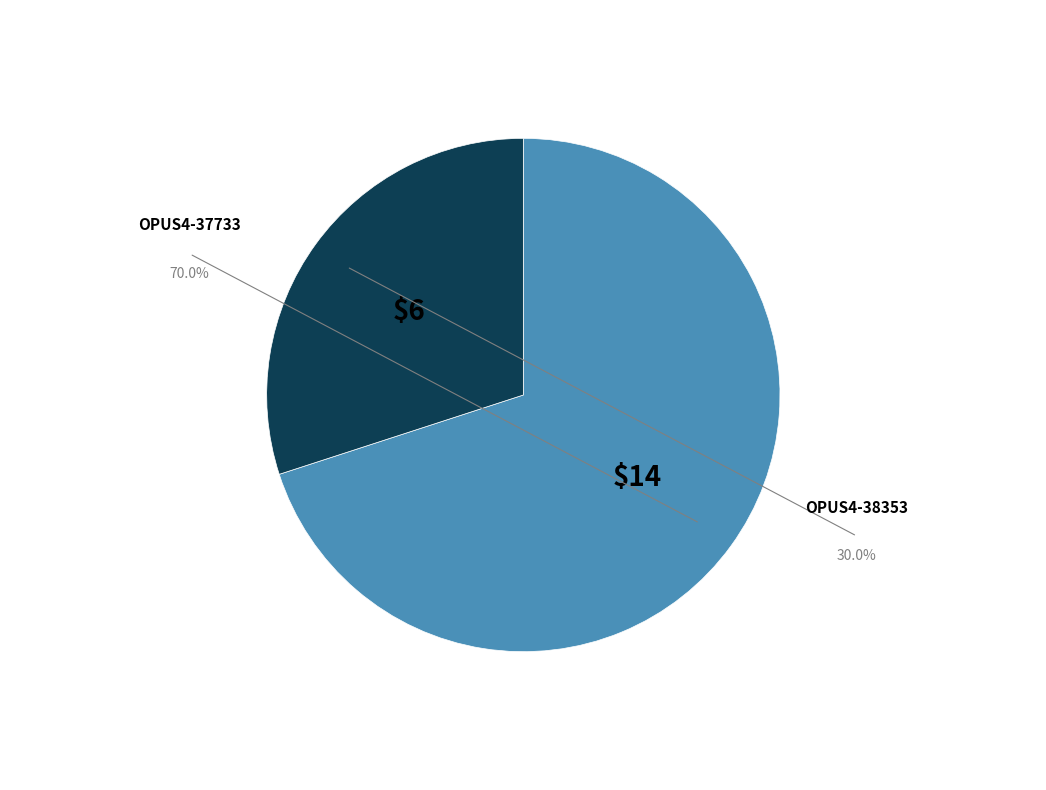

Does any single category account for the majority?

Yes